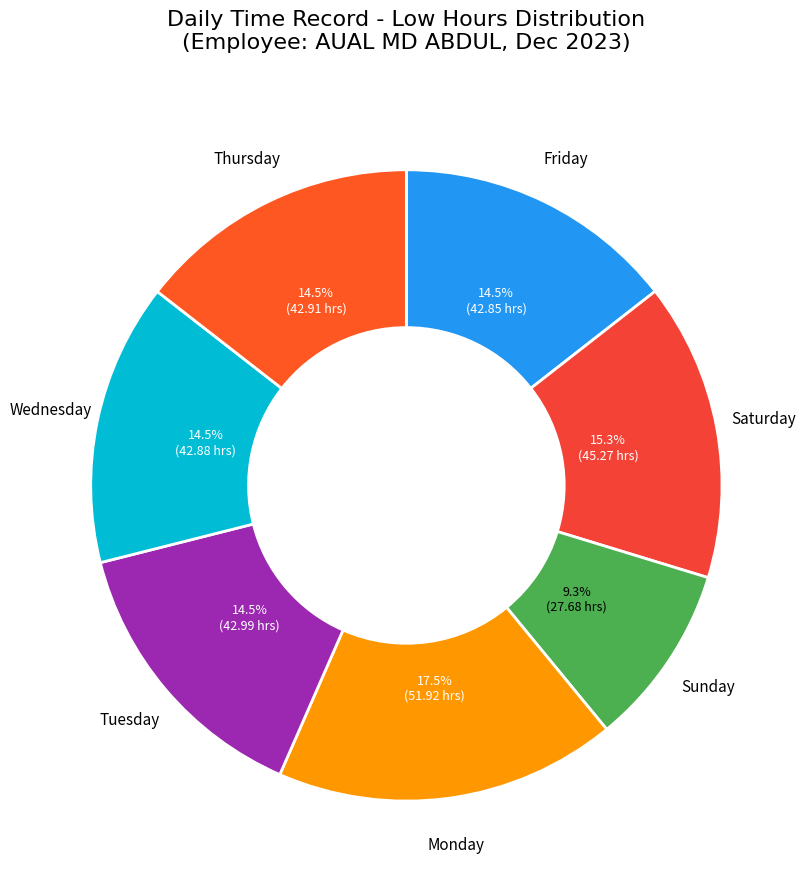

What is the ratio of the value at Sunday to the value at Monday?

0.5